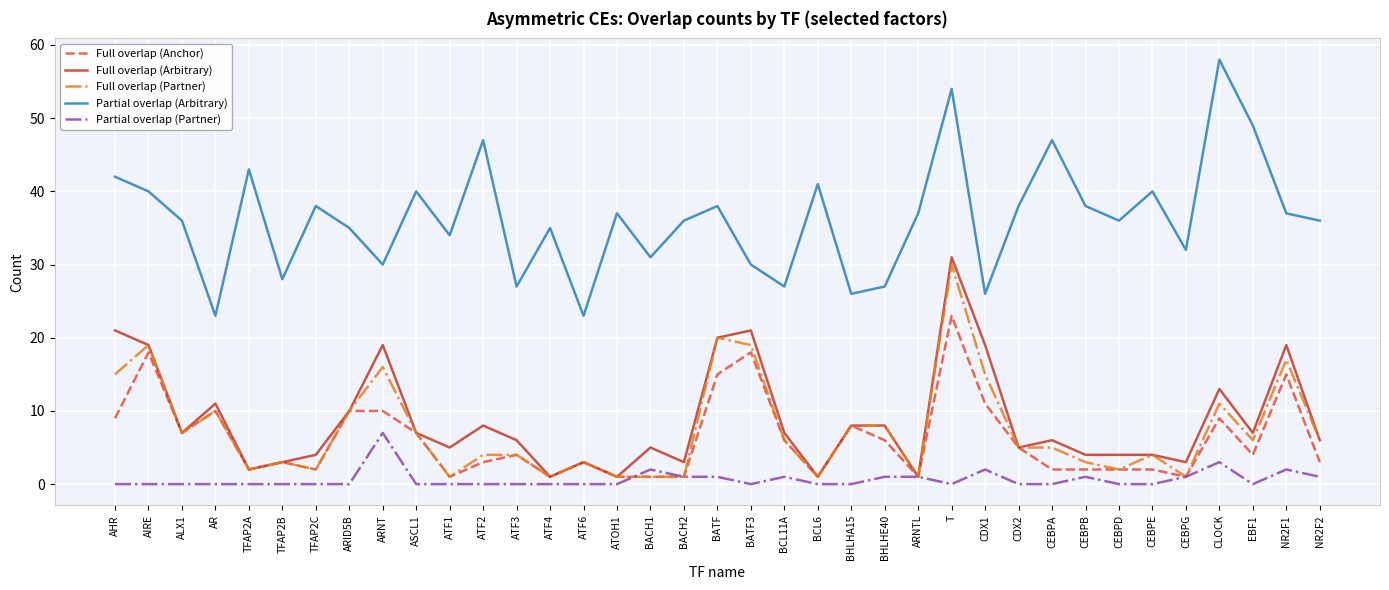

Is the value of Partial overlap (Arbitrary) at ATF2 greater than the value of Full overlap (Arbitrary) at TFAP2C?

Yes